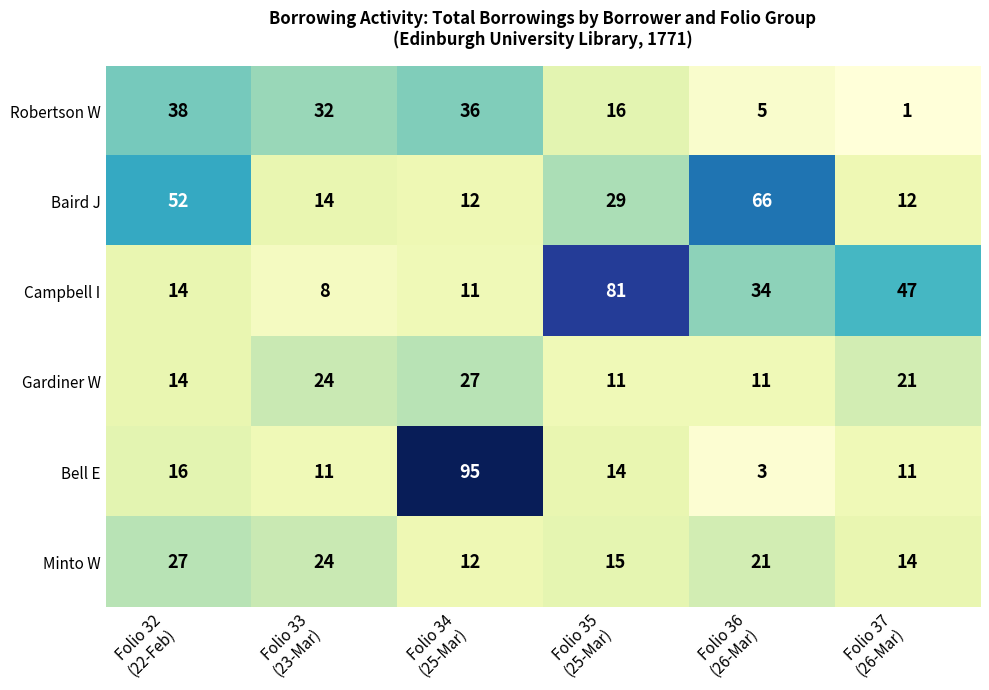

Which series has the widest spread of values?

Bell E